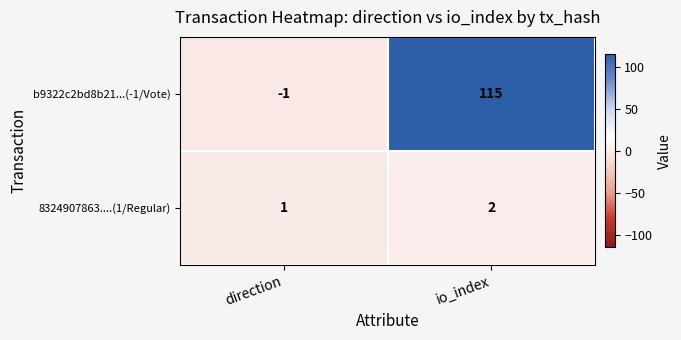

What is the sum of all 8324907863....(1/Regular) values?

3